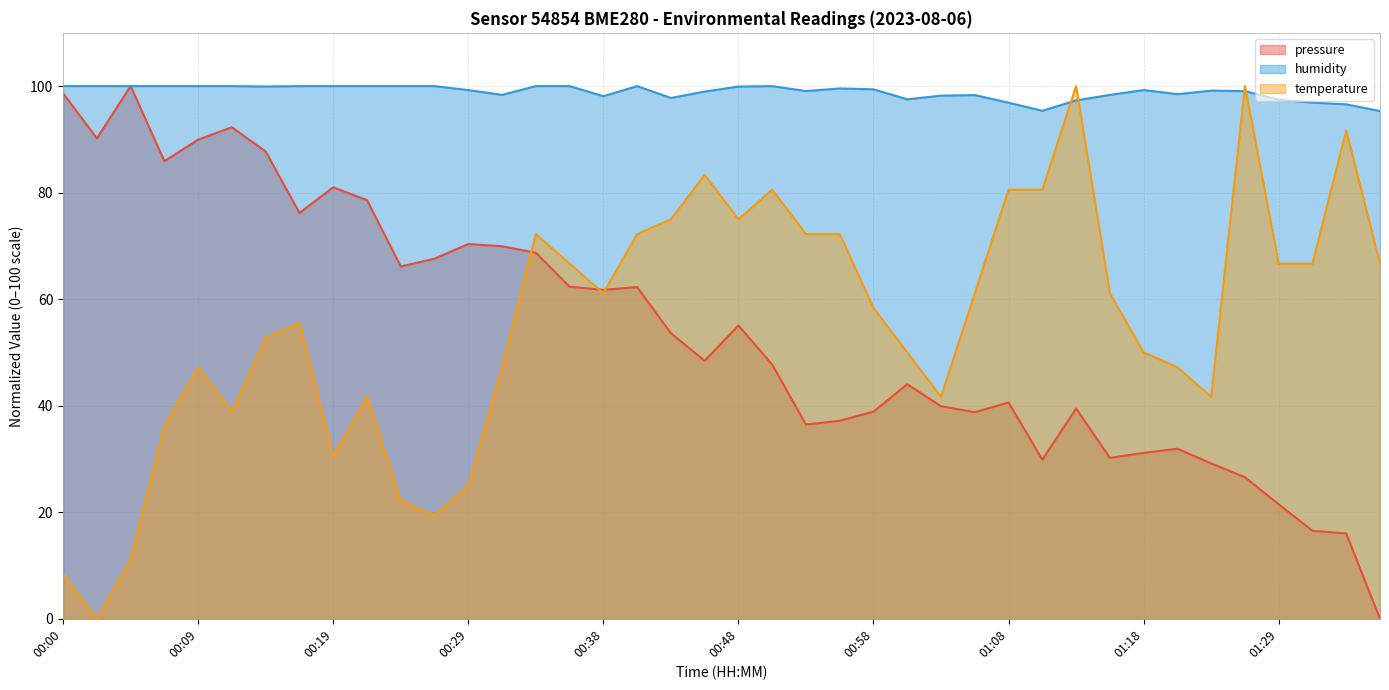

How many values in the temperature series exceed 61?

20